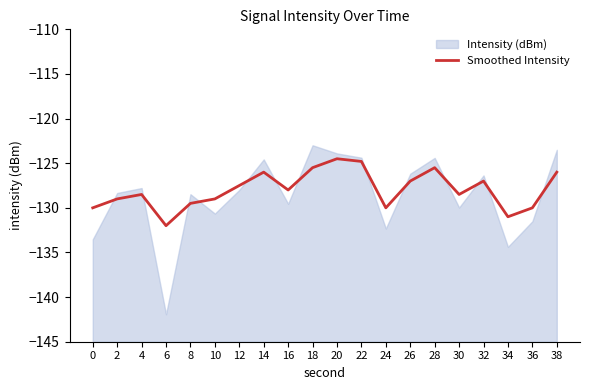

True or false: Smoothed Intensity has a value of -131.0 at 34.

True